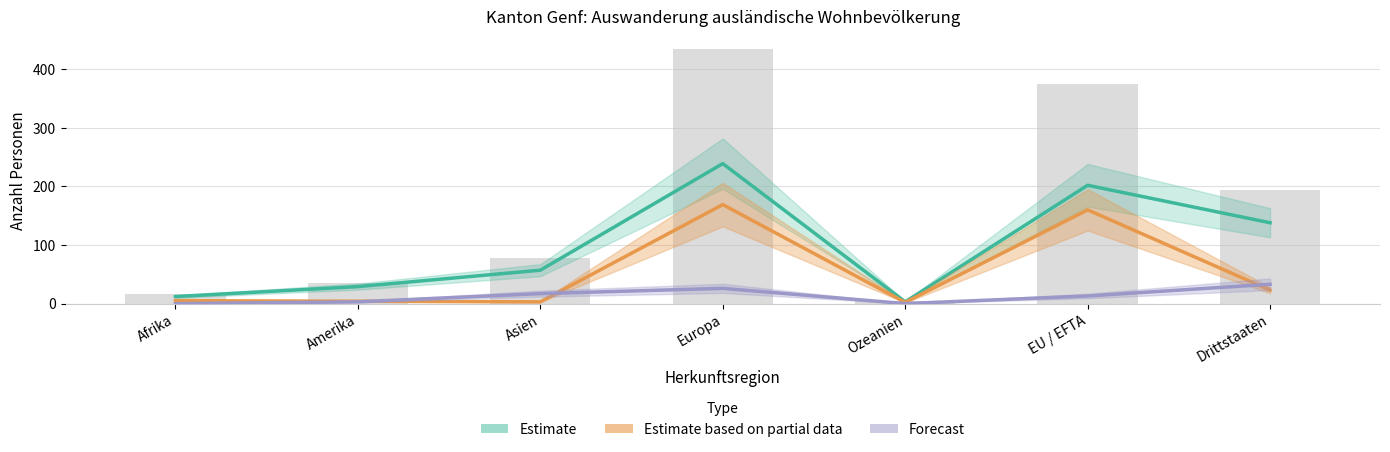

Count the number of data series in this chart.

3